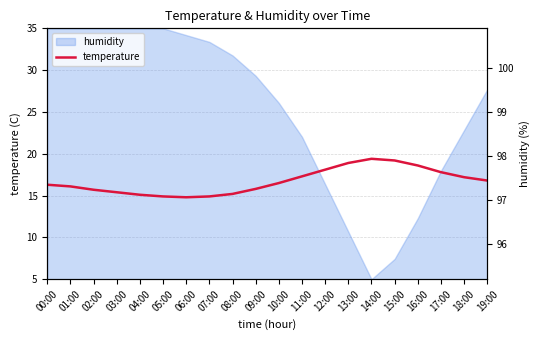

At which label does temperature first exceed 16?

00:00